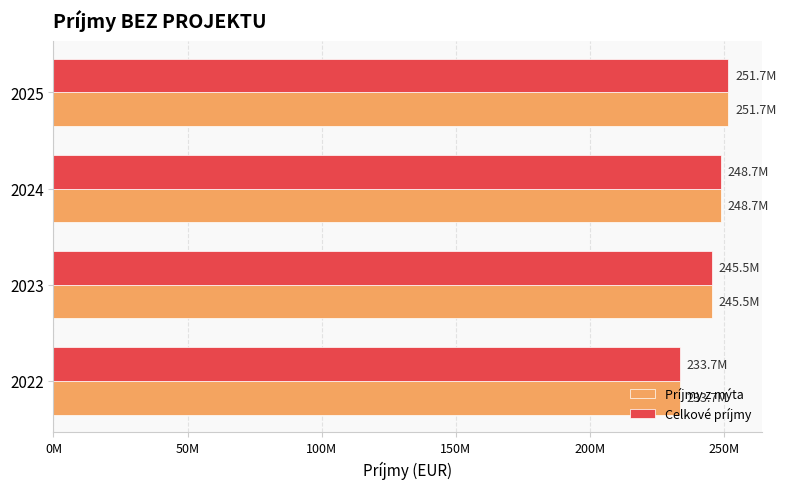

Which series has the largest range (max minus min)?

Príjmy z mýta